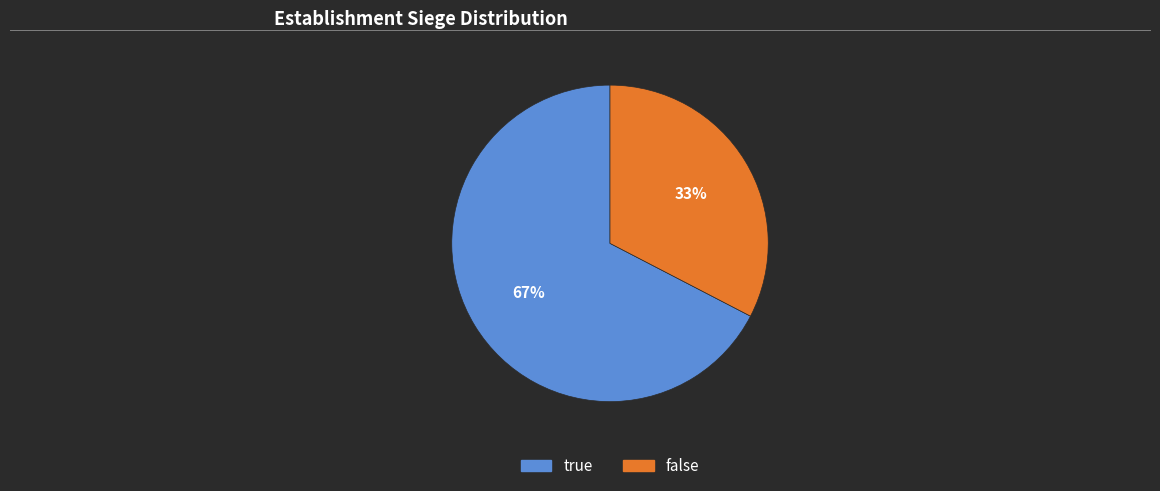

True or false: false accounts for 27% of the total.

False